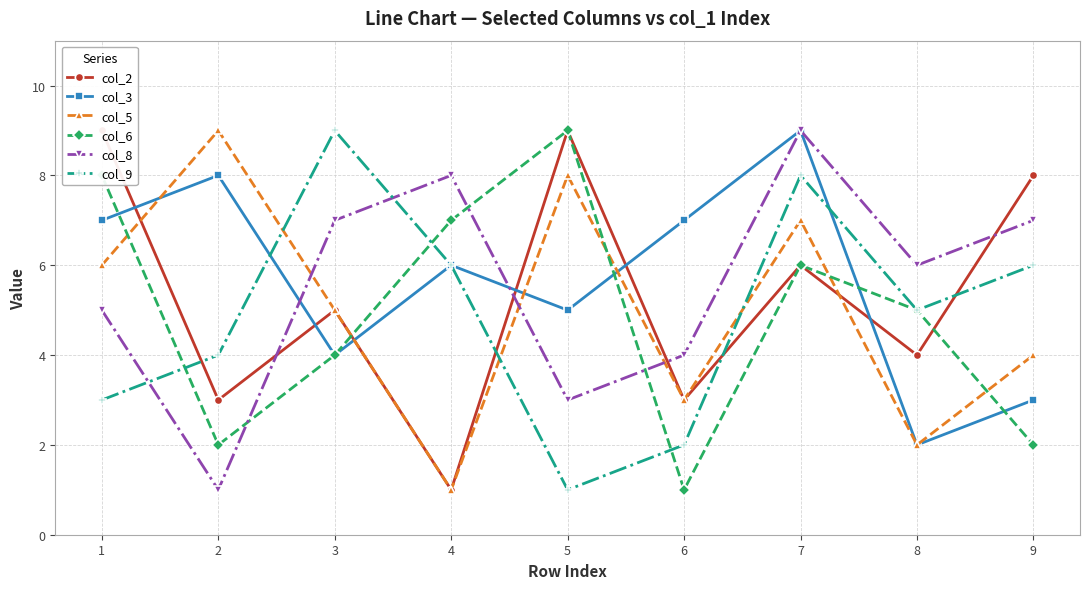

What are all the series names shown in the legend?

col_2, col_3, col_5, col_6, col_8, col_9